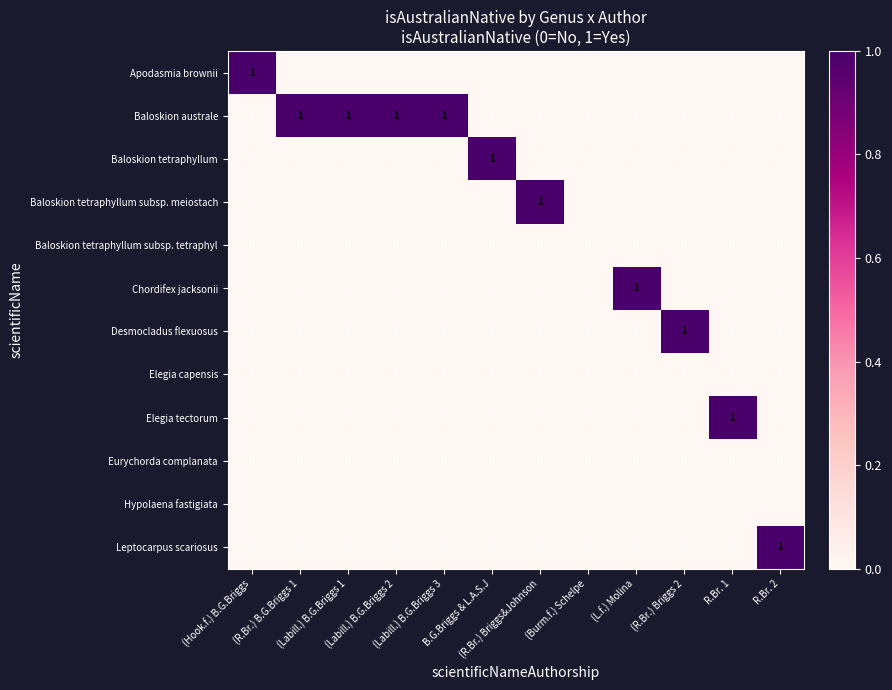

How many Baloskion tetraphyllum subsp. meiostach values are between 0 and 1?

12